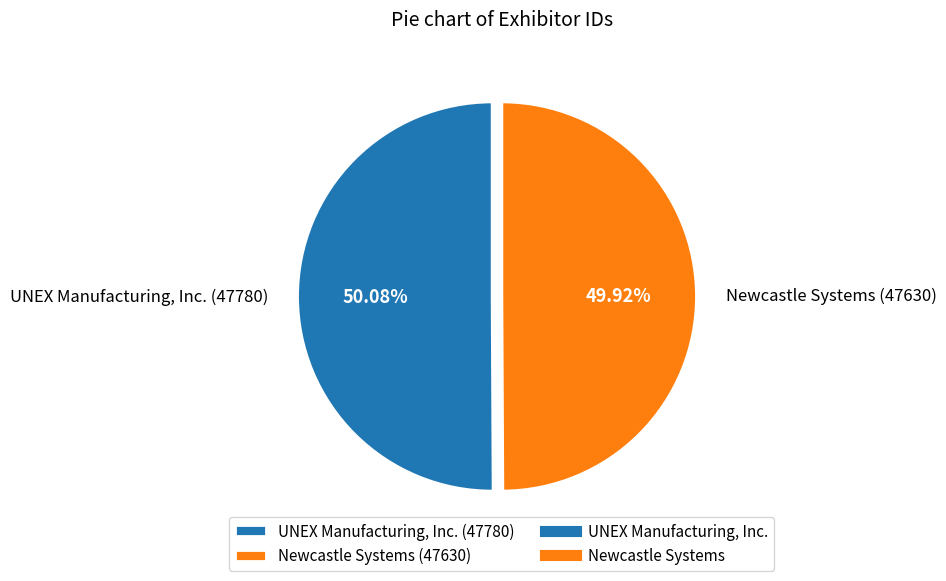

Rank the categories by value from lowest to highest.

Newcastle Systems, UNEX Manufacturing, Inc.